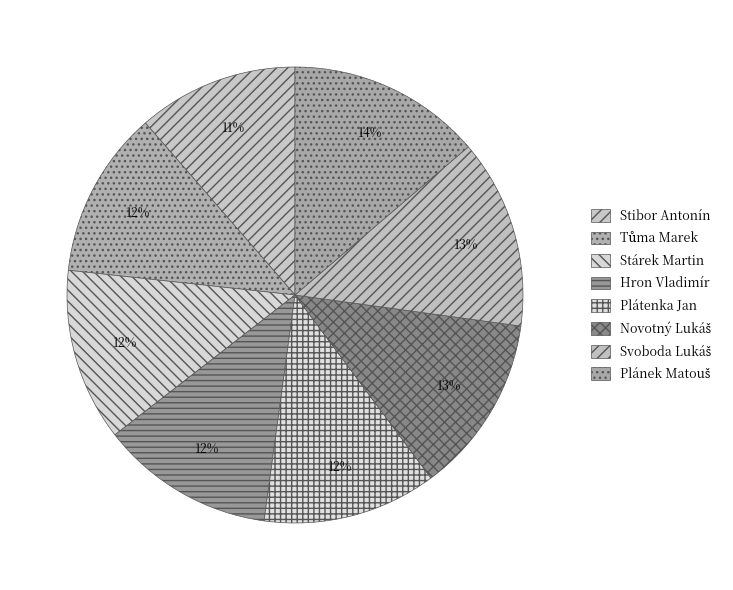

What is the ratio of the value at Plátenka Jan to the value at Tůma Marek?

1.0